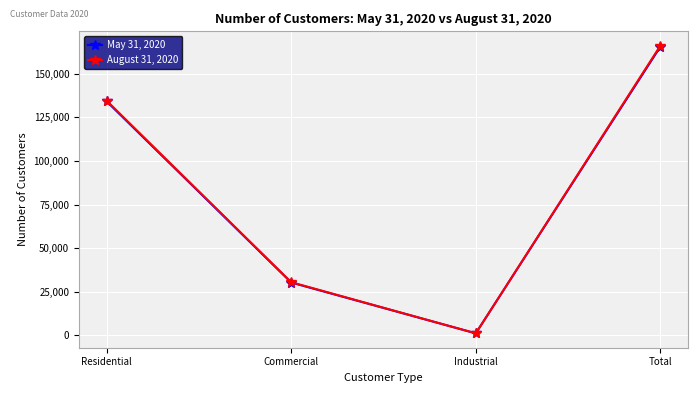

Does the chart have visible grid lines?

Yes